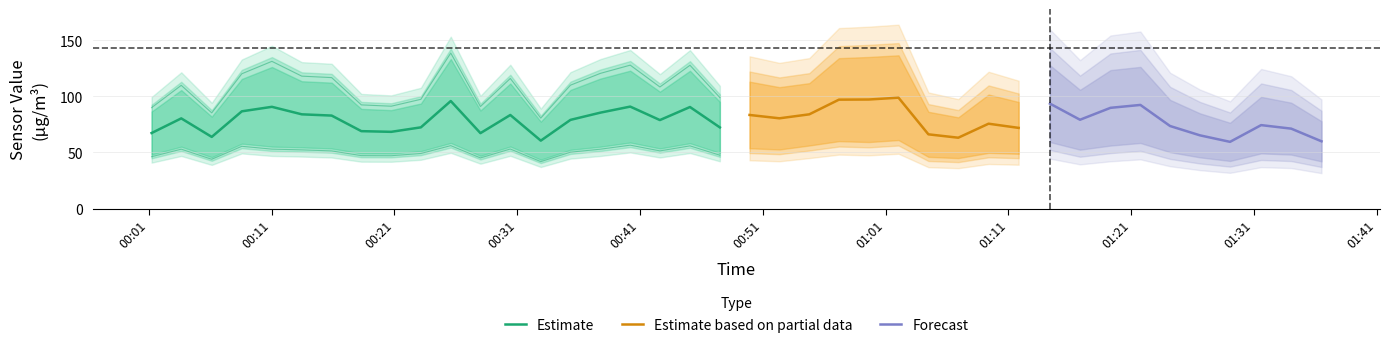

Does the chart display data point markers on the line(s)?

No